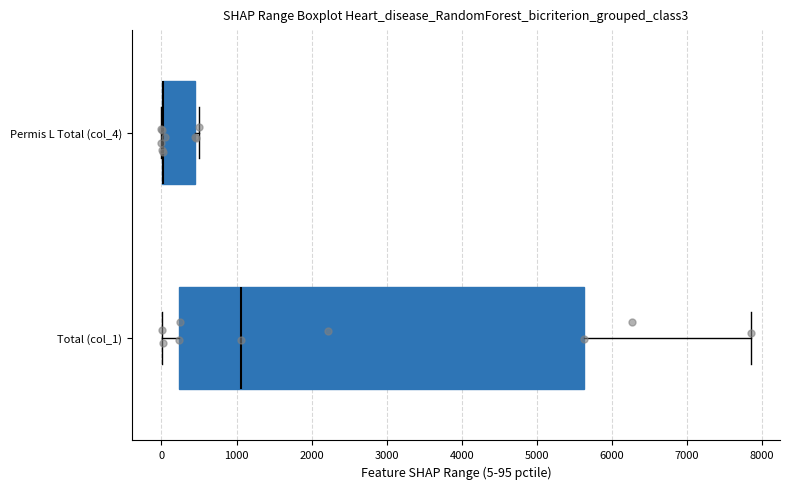

Which box is the widest, from its left edge to its right edge?

Total (col_1)